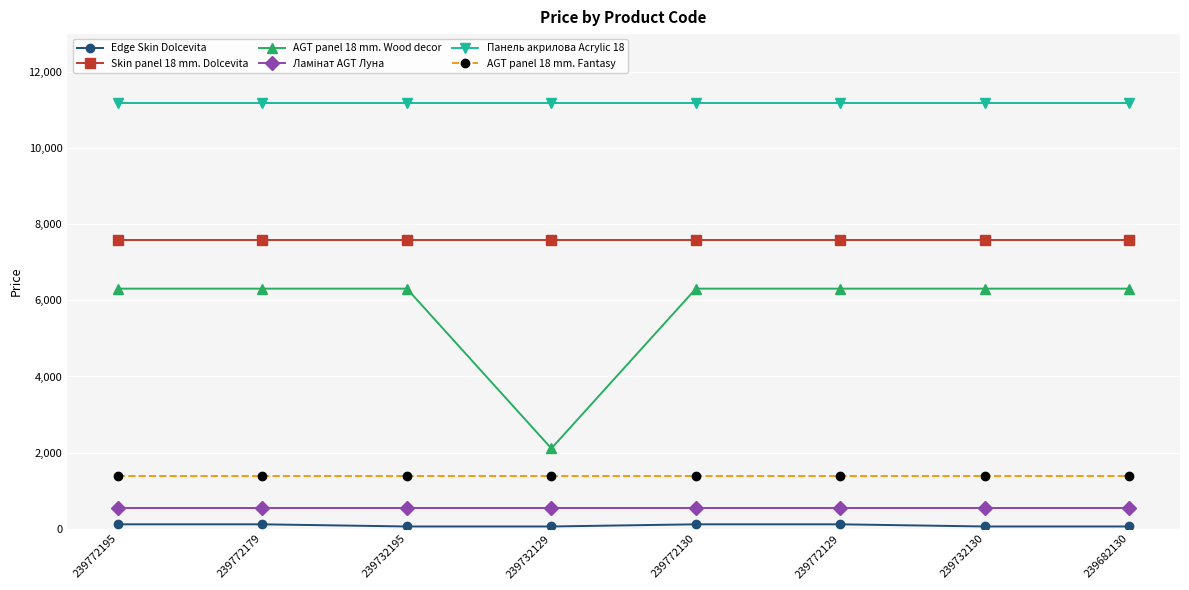

What is the lowest value of the AGT panel 18 mm. Wood decor series?

2108.4